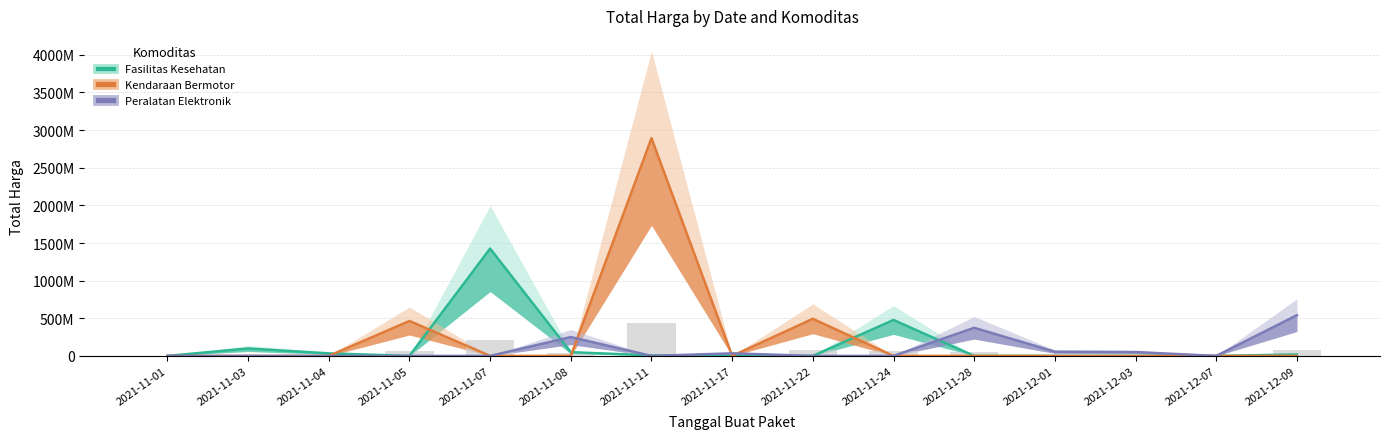

What is the difference between the maximum and second lowest values in the Kendaraan Bermotor series?

2892122000